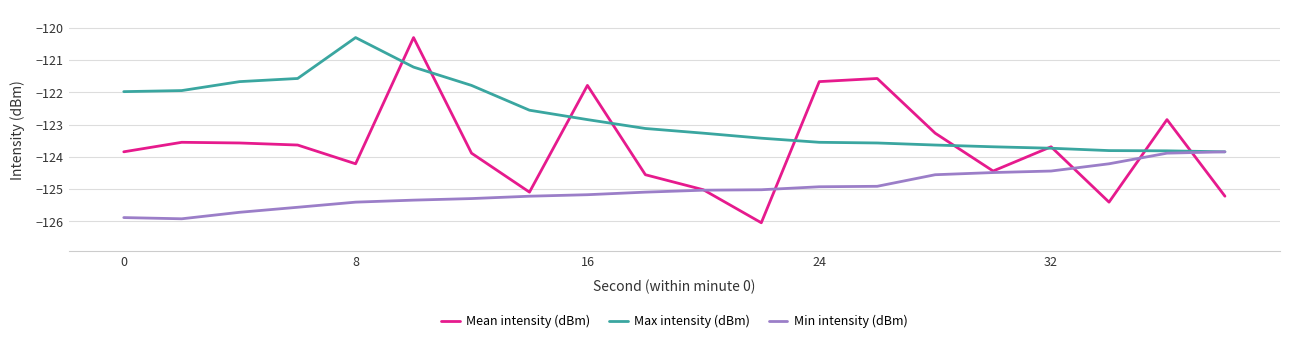

Which series has the widest spread of values?

Mean intensity (dBm)